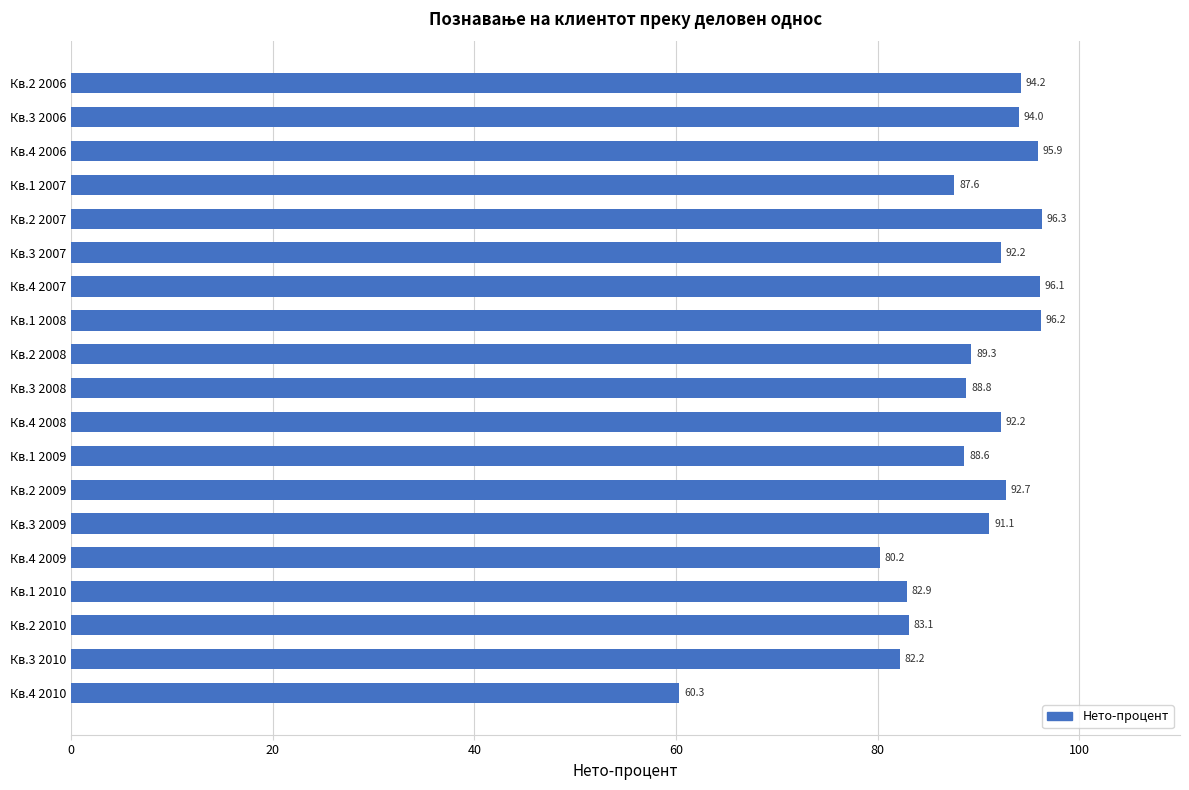

Read the value at Кв.4 2006.

95.9